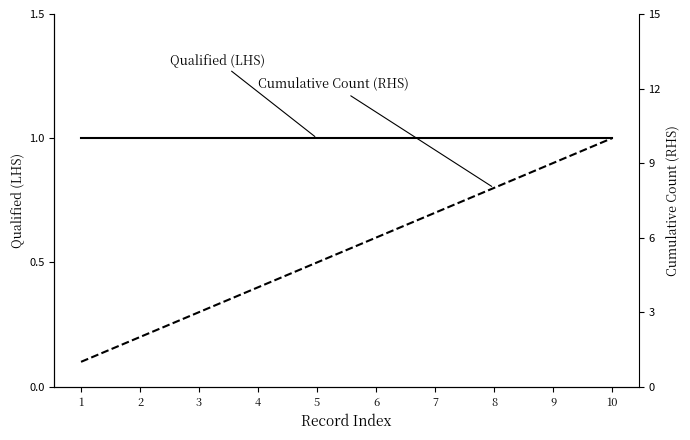

Rank the categories by Qualified (LHS) value from lowest to highest.

1, 2, 3, 4, 5, 6, 7, 8, 9, 10